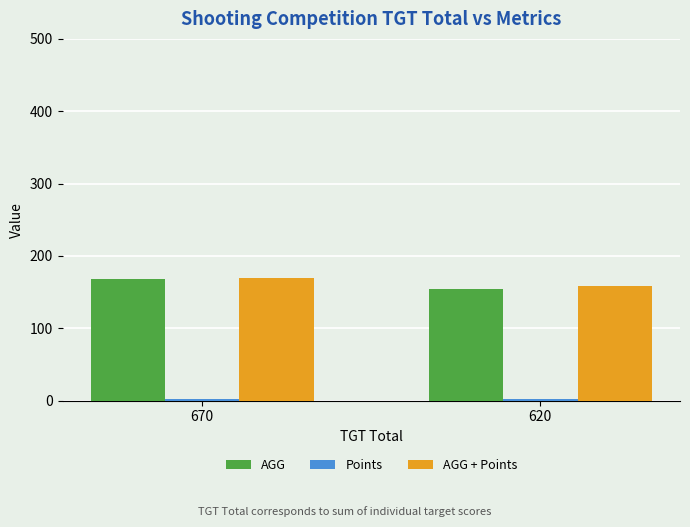

Which series has the largest range (max minus min)?

AGG